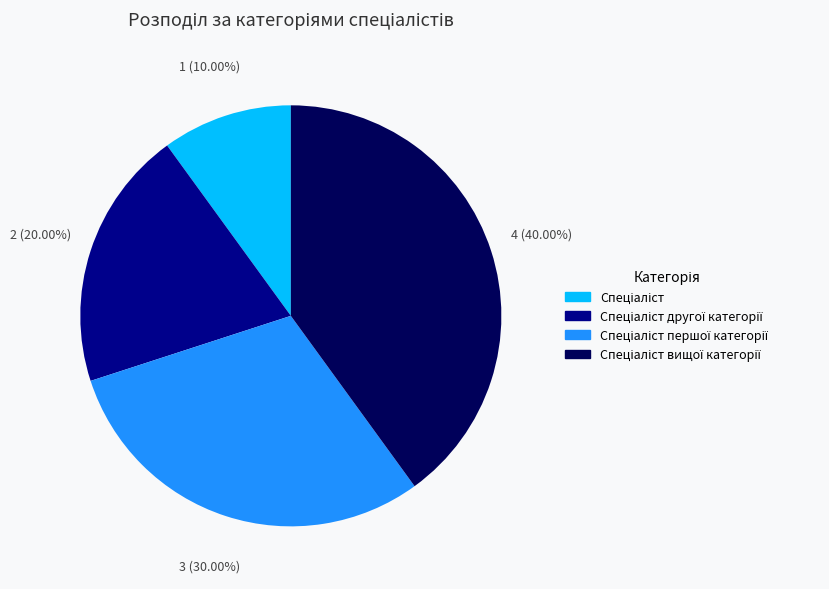

To the nearest percent, what is the difference between the largest and smallest slice percentages?

30%